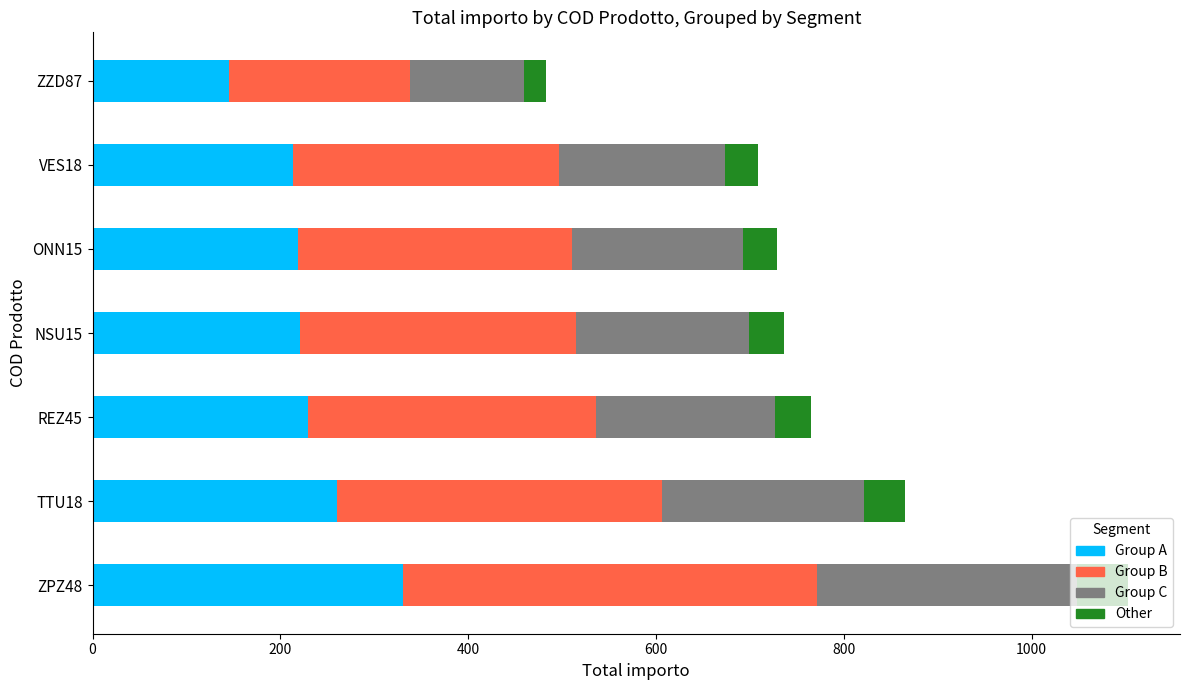

What is the maximum value for Group A?

331